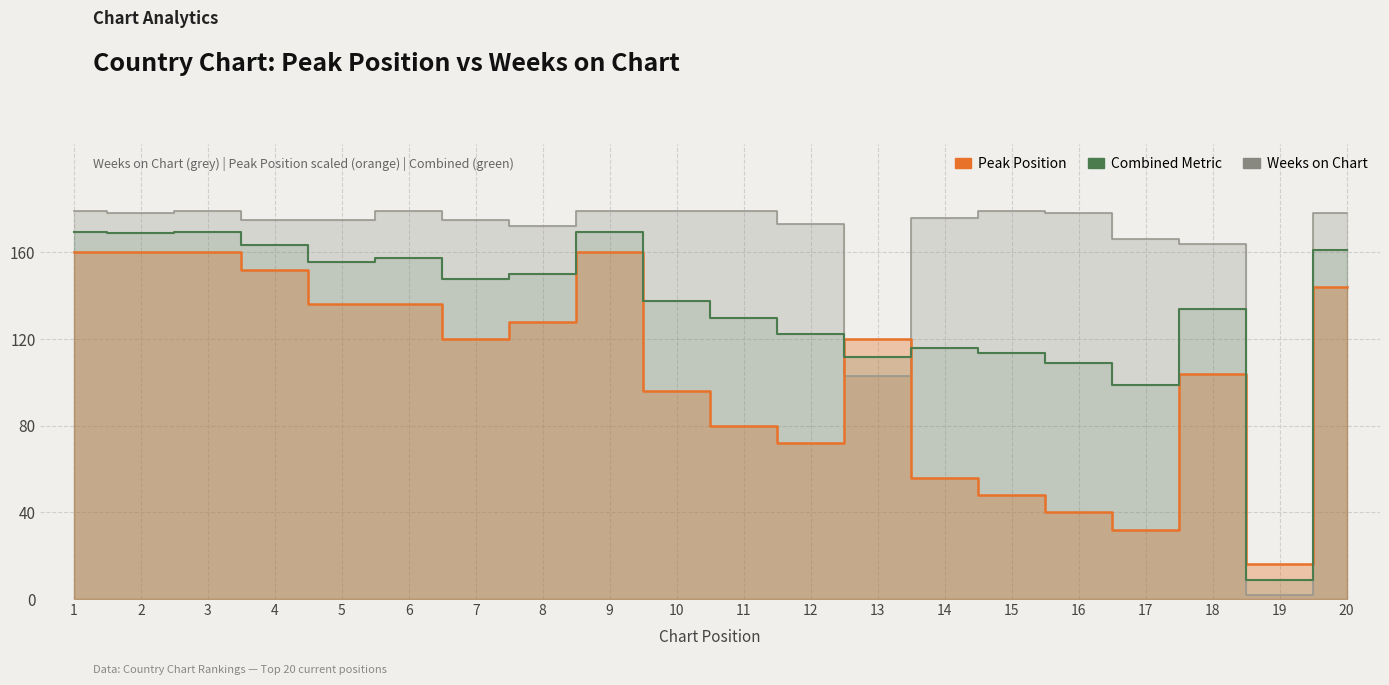

At which category is the sum across all series the highest?

1